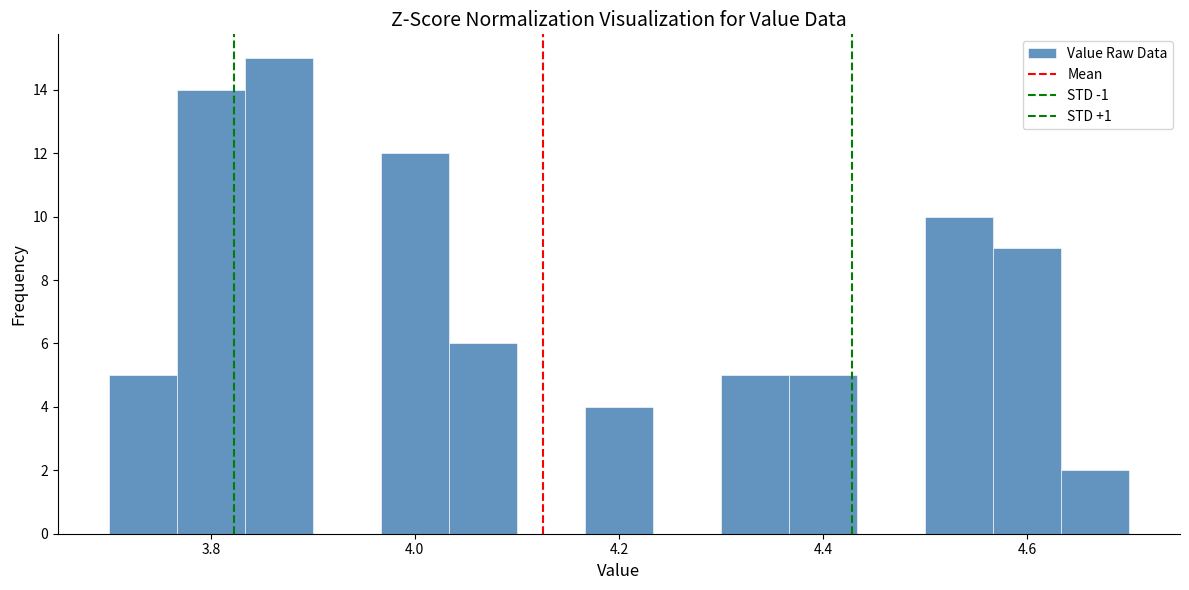

Read against the x-axis, roughly where is the centre of the tallest bar?

3.86